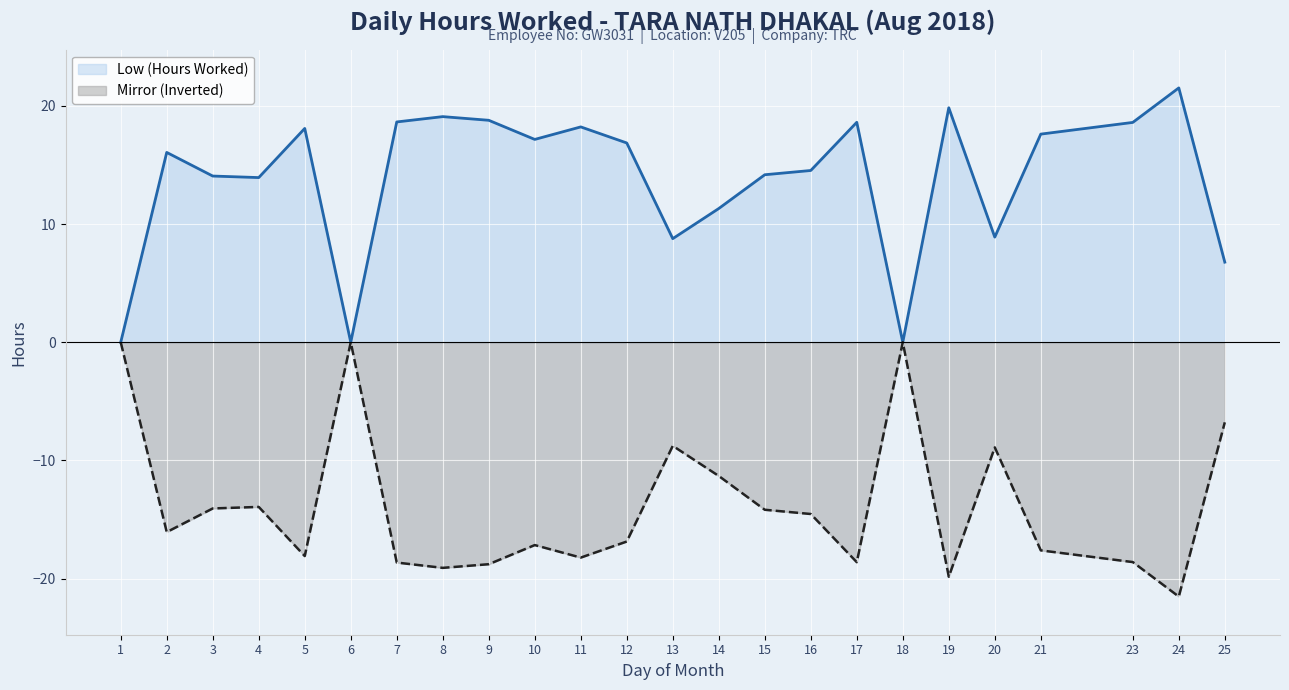

Is the value of Mirror (Inverted) at 7 greater than the value of Low (Hours Worked) at 3?

No